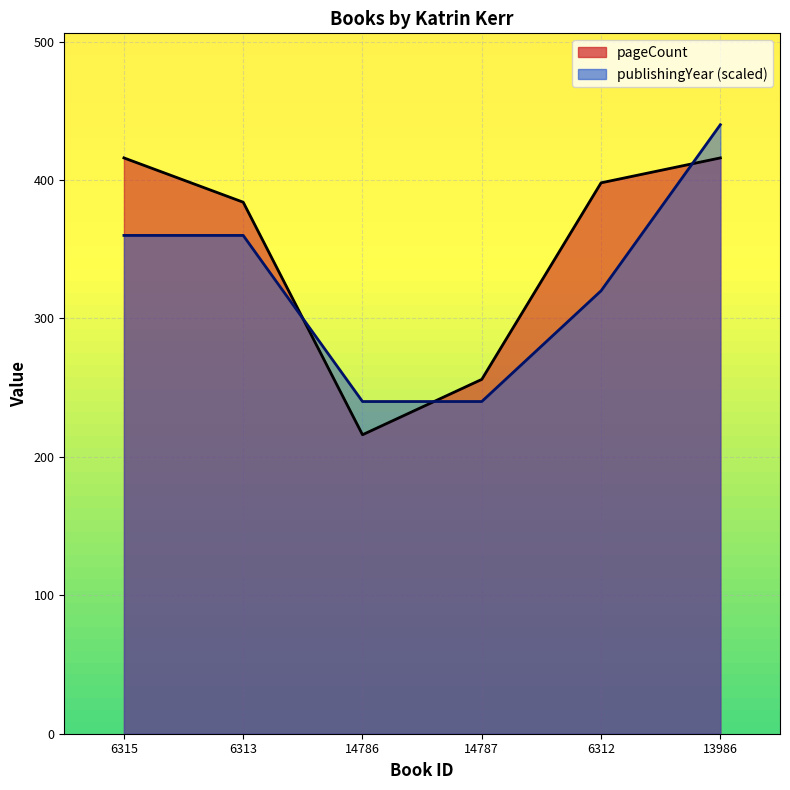

At which label does publishingYear reach its peak?

13986